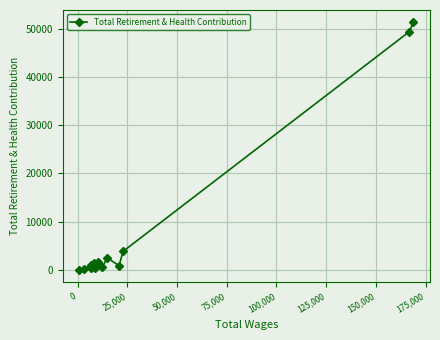

What is the difference between the maximum and minimum values?

51441